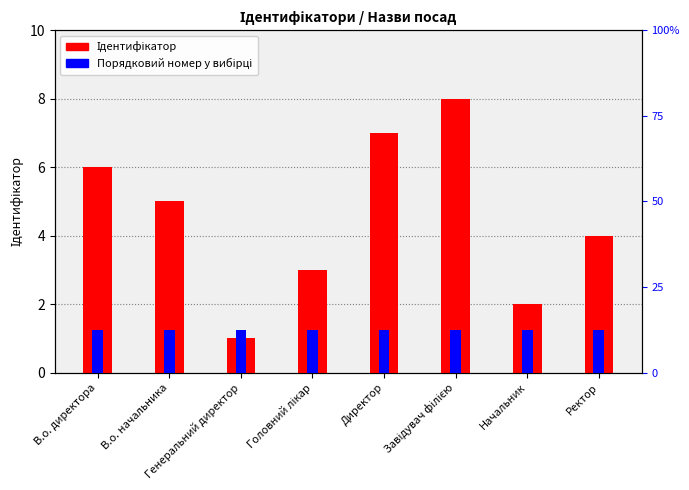

Is it true that Ідентифікатор equals 1.0 at Генеральний директор?

True